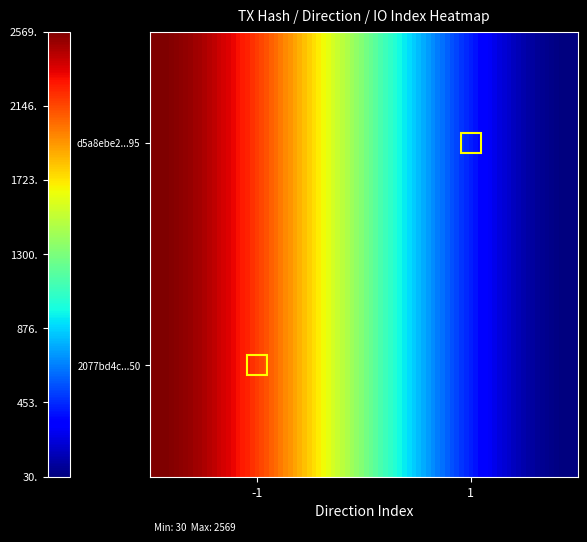

At how many categories does at least one series exceed 1149?

1